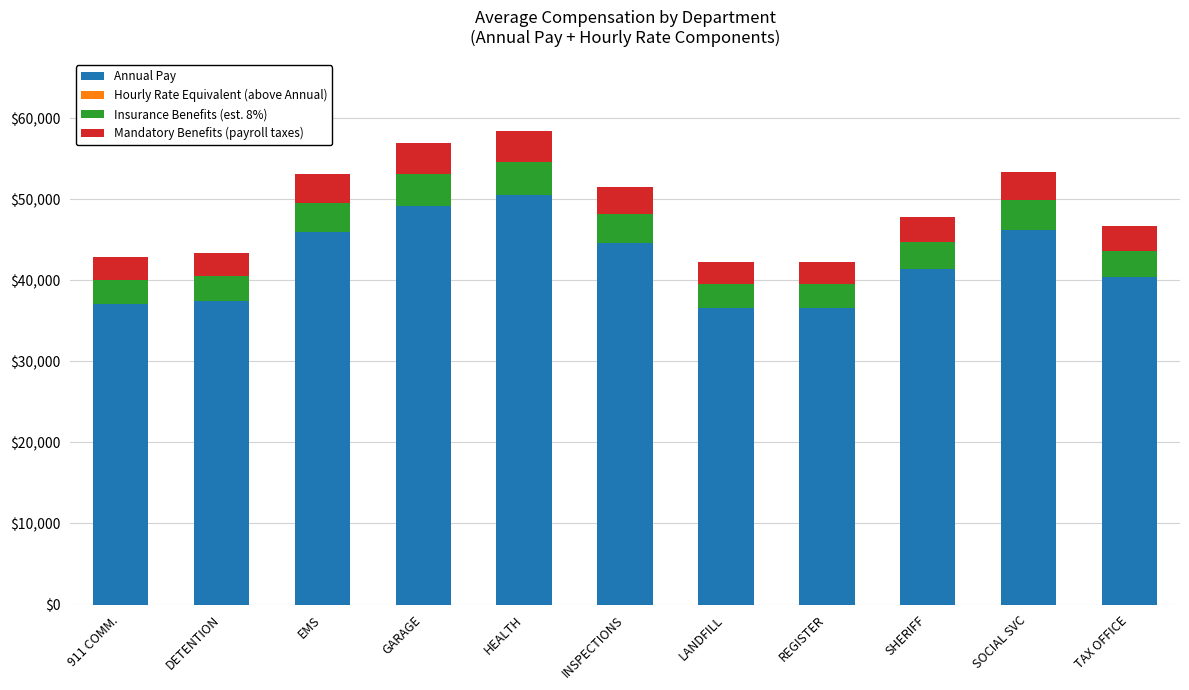

What is the total value across all series at LANDFILL?

42292.7